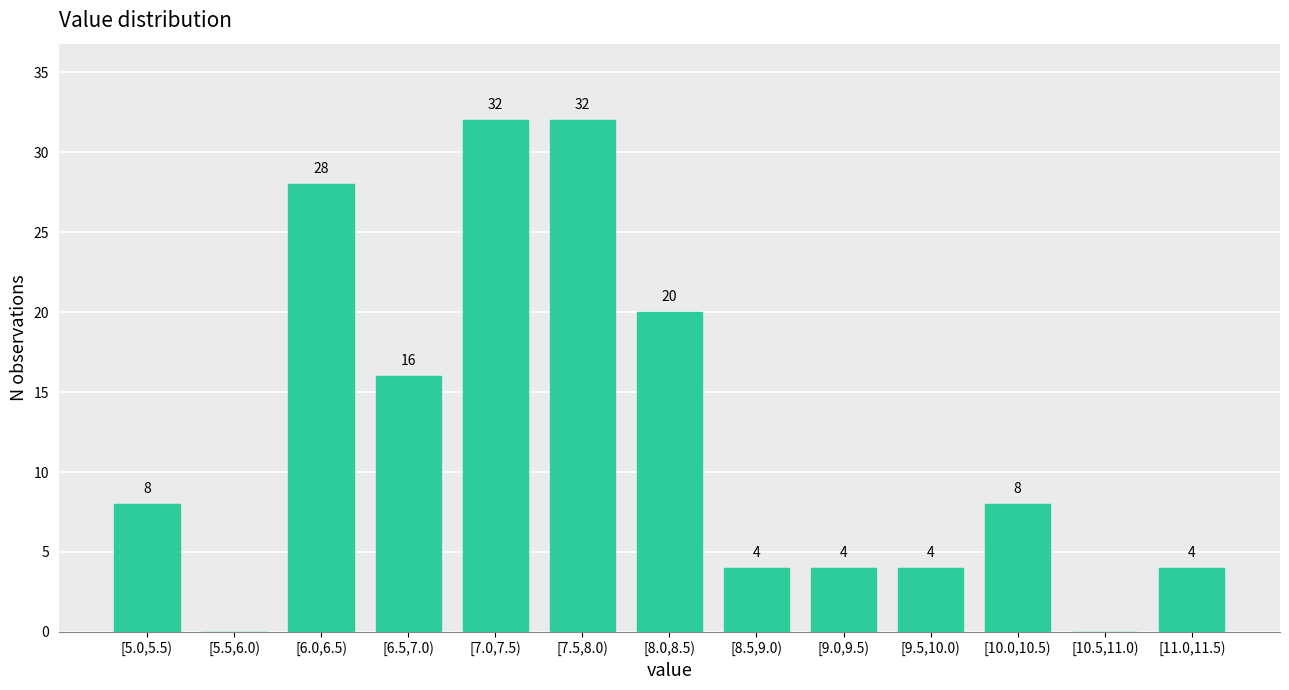

Reading left to right, list all the values displayed in this chart.

[5.0,5.5)=8	[5.5,6.0)=0	[6.0,6.5)=28	[6.5,7.0)=16	[7.0,7.5)=32	[7.5,8.0)=32	[8.0,8.5)=20	[8.5,9.0)=4	[9.0,9.5)=4	[9.5,10.0)=4	[10.0,10.5)=8	[10.5,11.0)=0	[11.0,11.5)=4